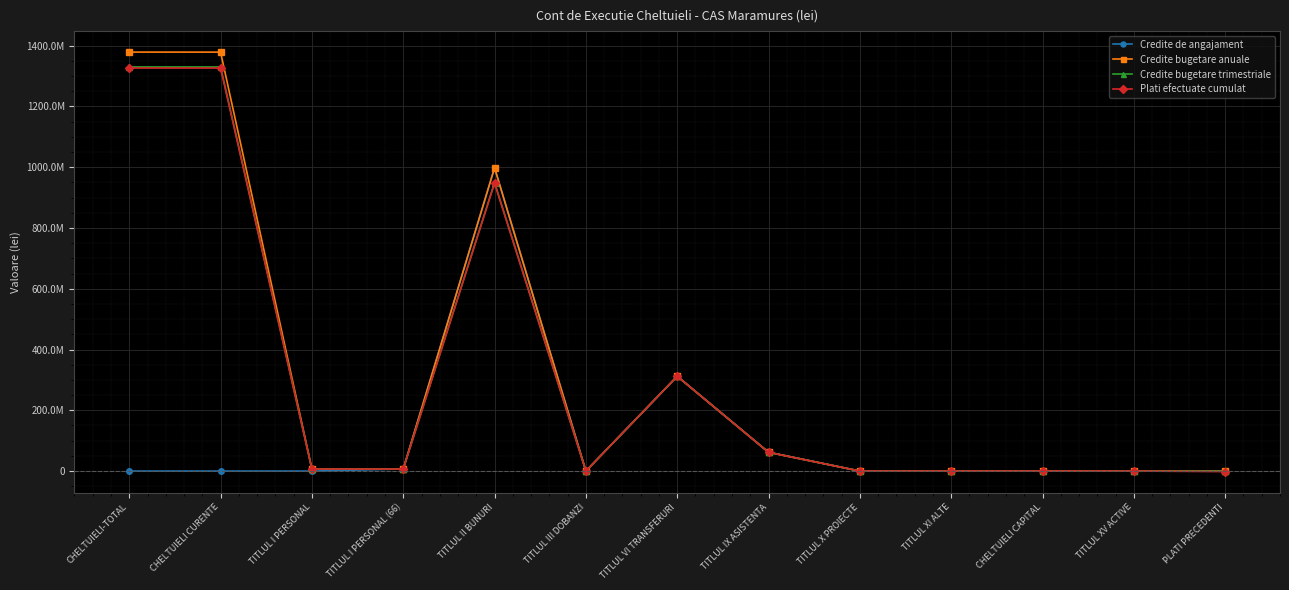

What is the total value across all series at TITLUL XV ACTIVE?

359872